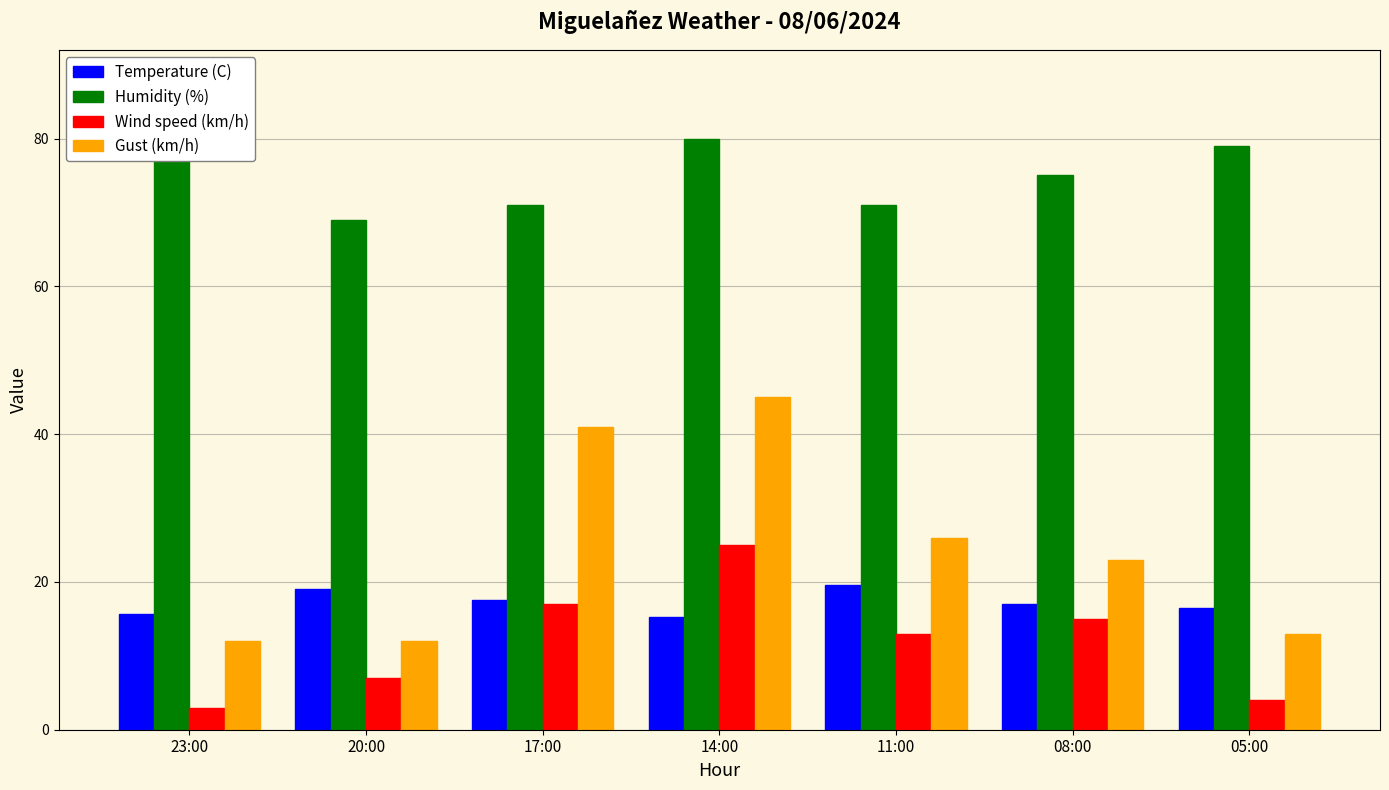

What is the value of the Wind speed (km/h) bar at the 7th from the left?

4.0